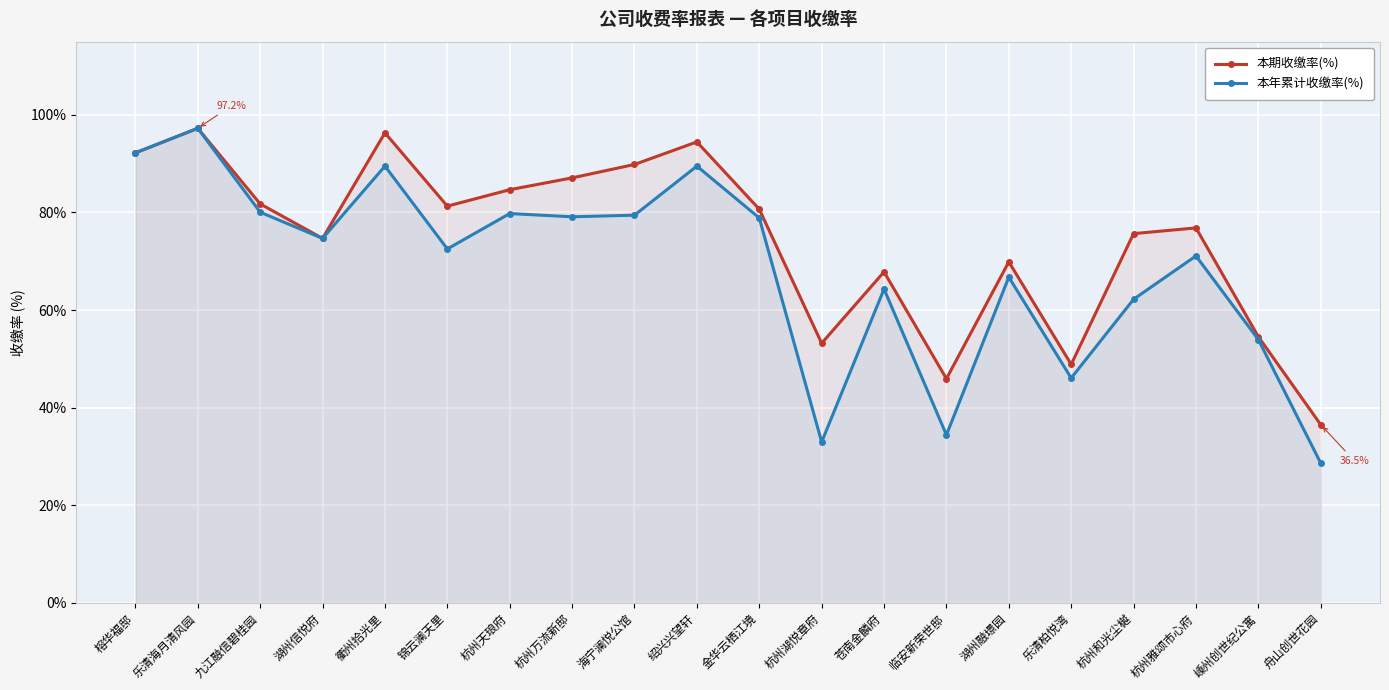

What are all the series names shown in the legend?

本期收缴率(%), 本年累计收缴率(%)